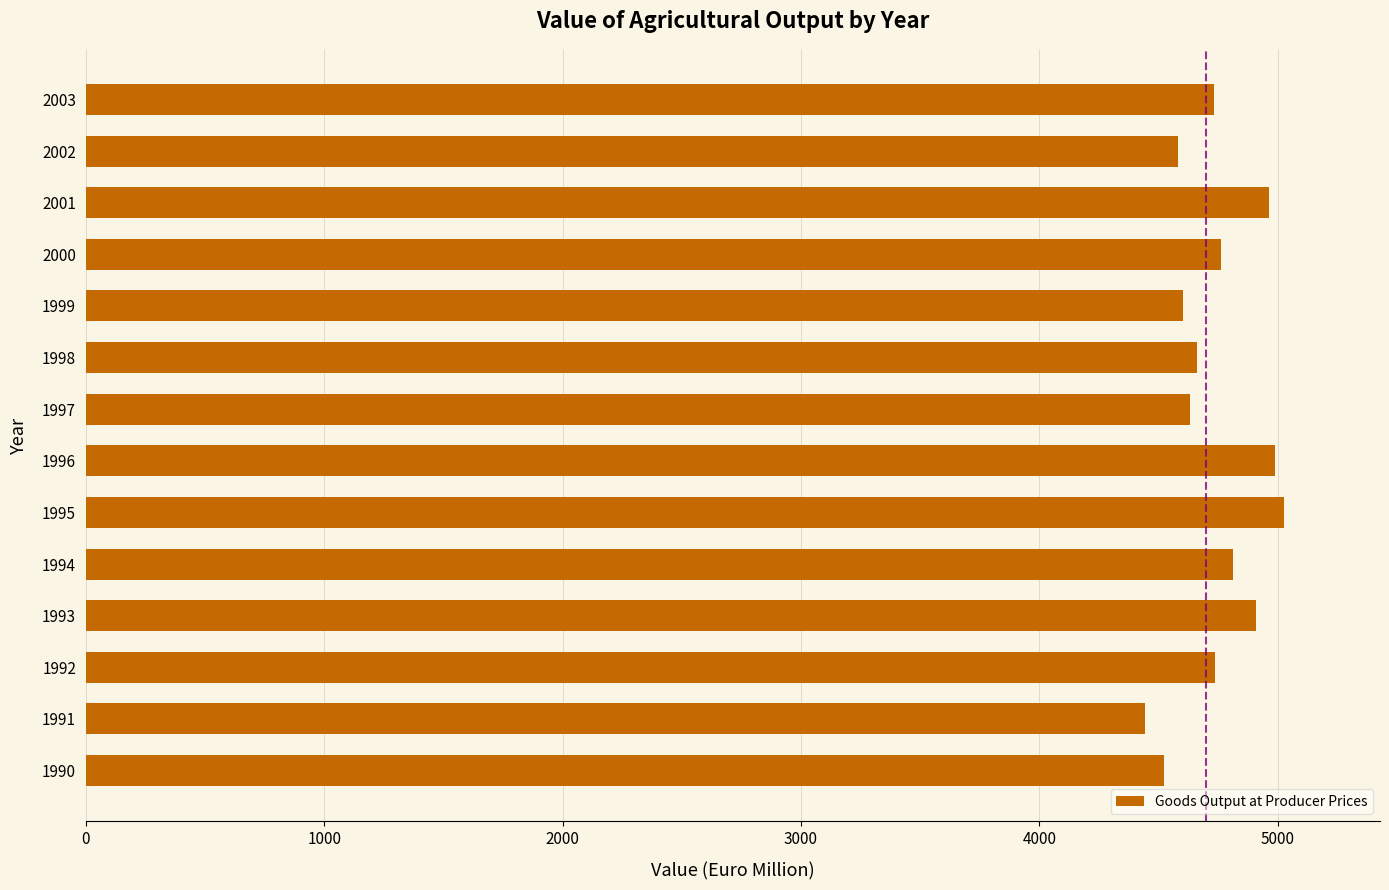

Does the chart contain any negative values?

No